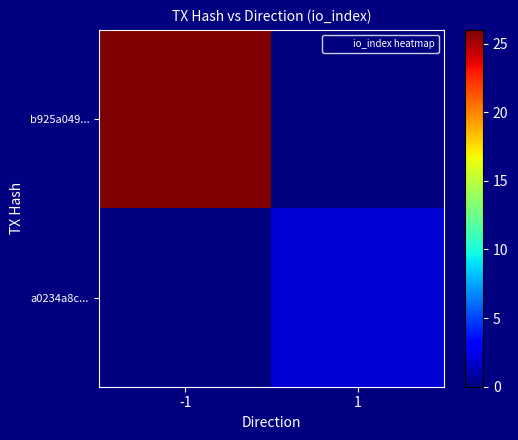

Which series changed the most between -1 and 1?

b925a049...